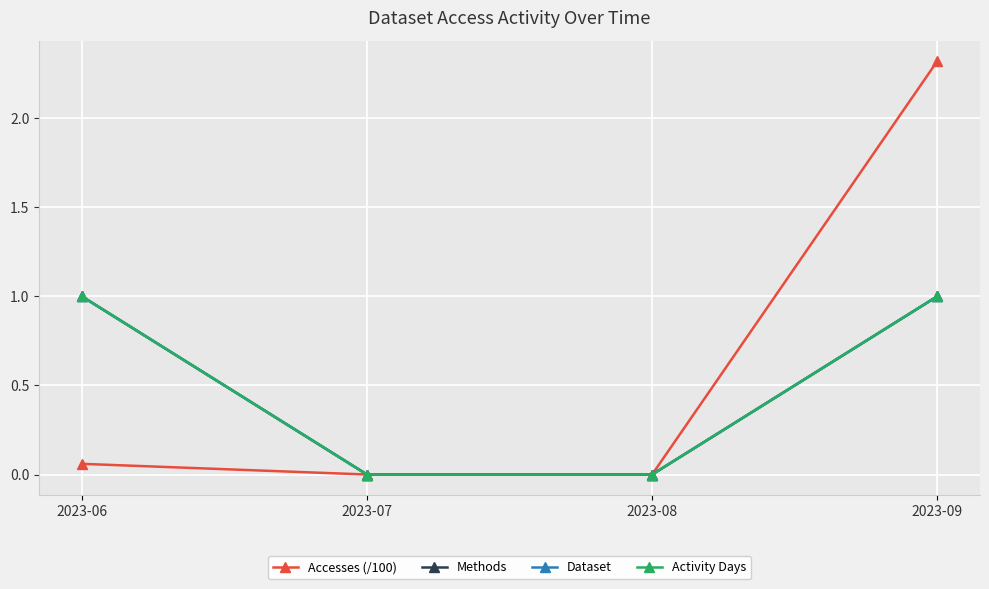

Is this an area chart (filled region under the line)?

No